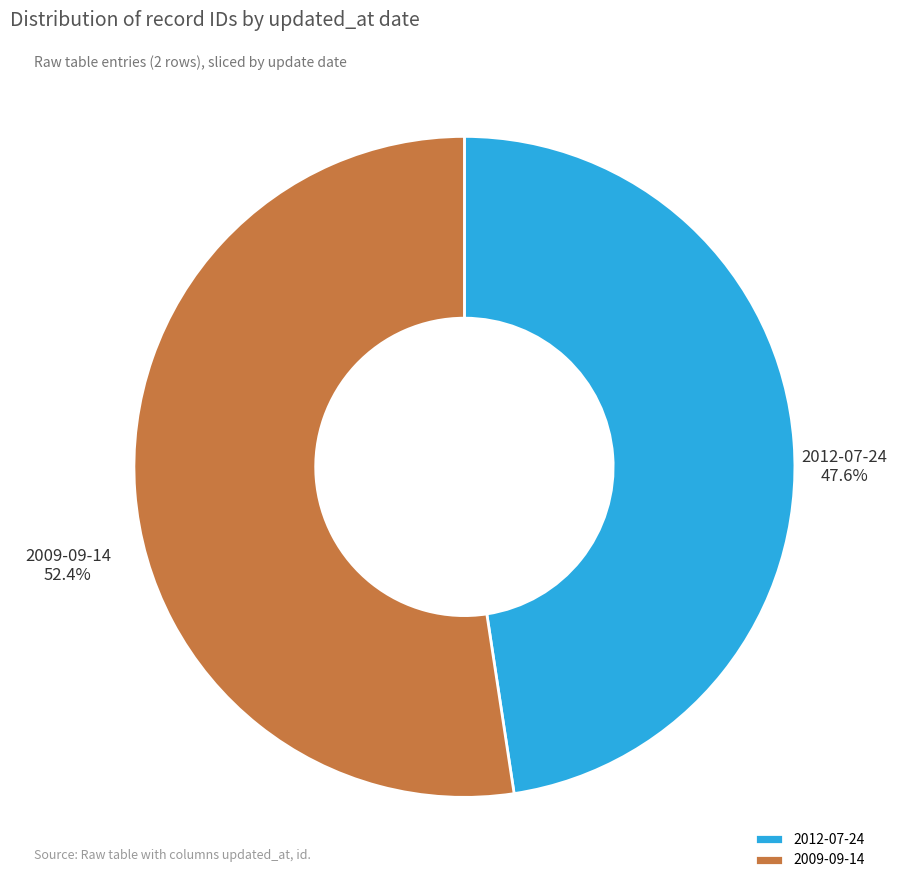

Combined, what portion of the pie is 2009-09-14 and 2012-07-24?

100.0%